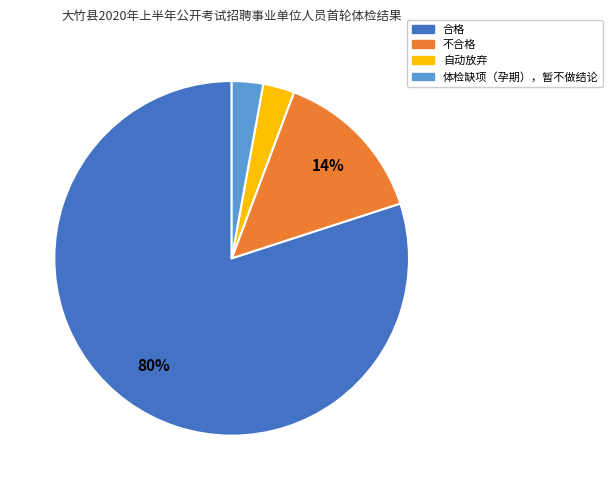

Which has a higher value, 合格 or 不合格?

合格